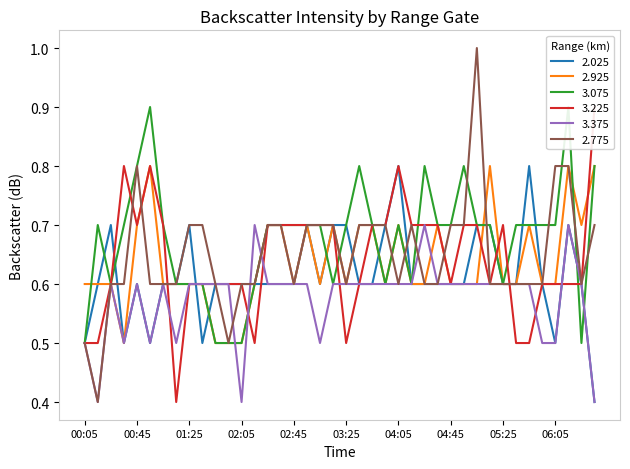

What is the difference between the maximum and minimum values in the 3.225 series?

0.5